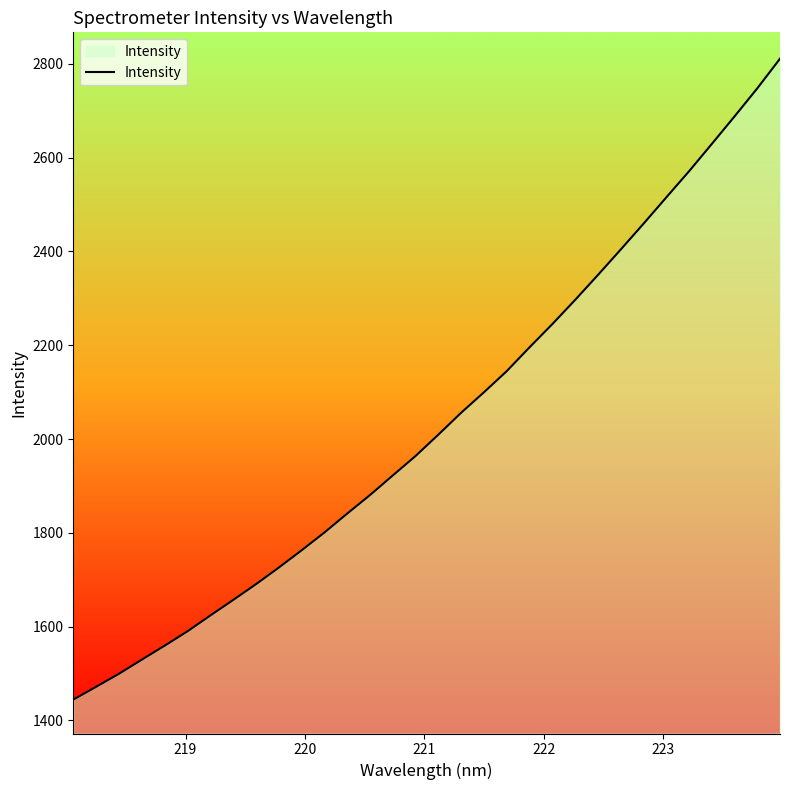

What is the difference between the maximum and minimum values?

1366.5